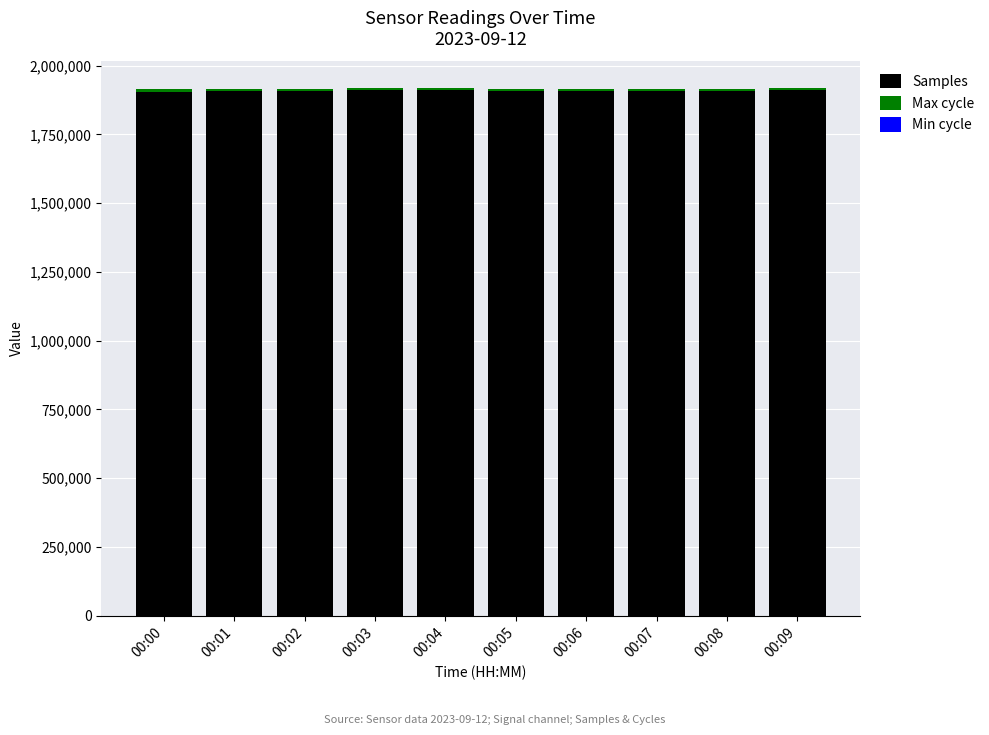

What is the maximum value for Samples?

1911897